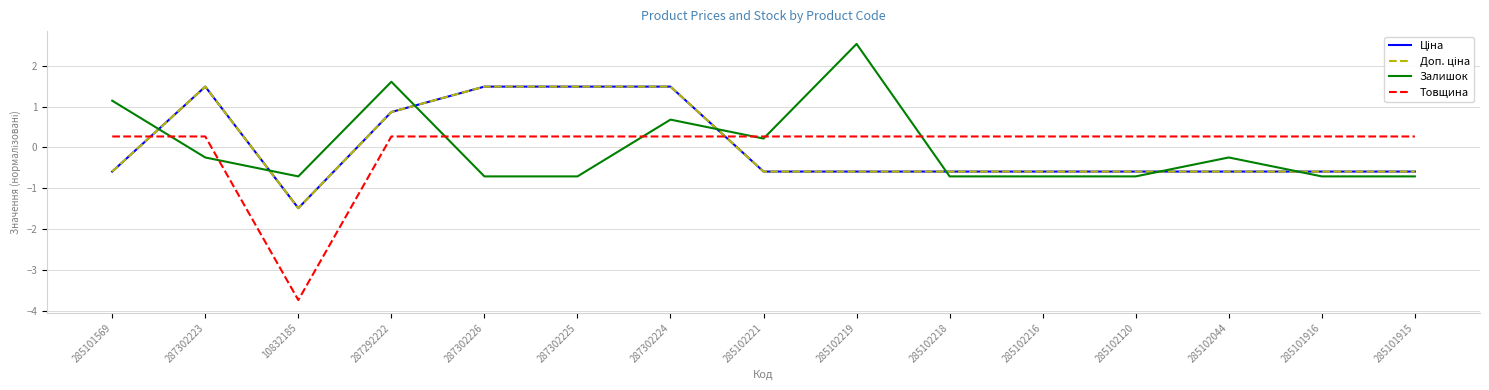

Where does the Товщина series first go above 0?

285101569